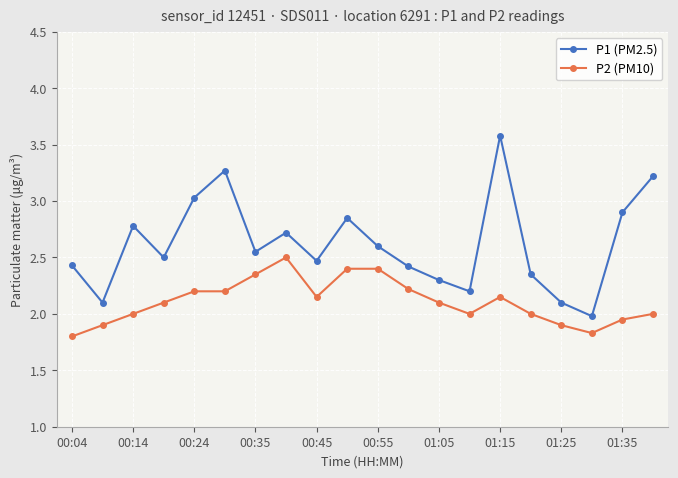

Which series has the largest range (max minus min)?

P1 (PM2.5)